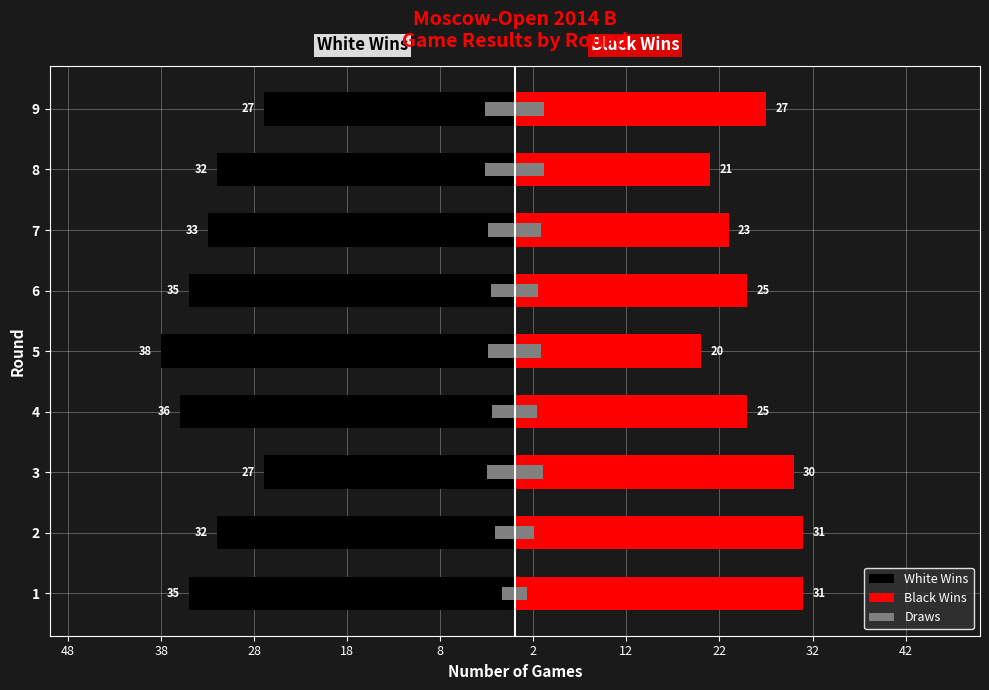

What is the difference between the maximum and minimum values in the Black Wins series?

11.0